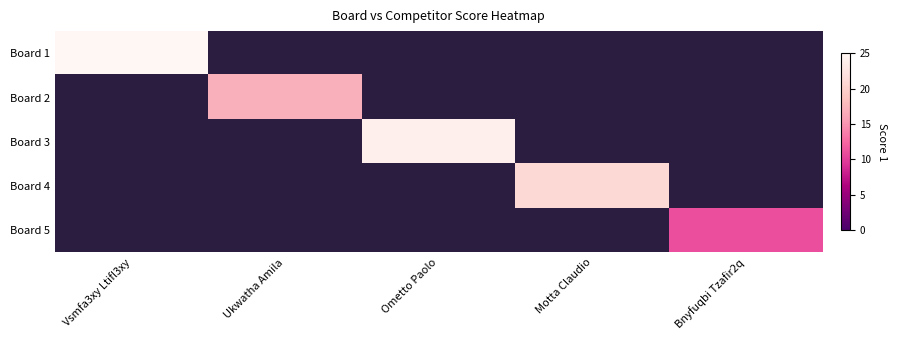

Is the value of Board 4 at Ukwatha Amila greater than the value of Board 2 at Bnyfuqbi Tzafir2q?

No